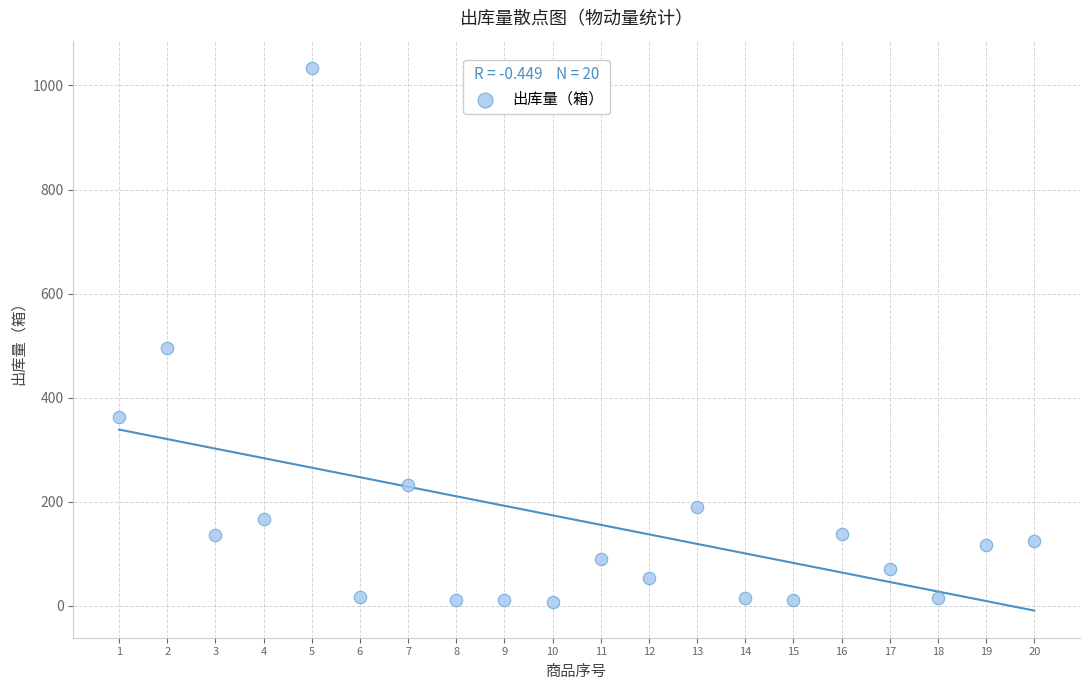

What Y value in the scatter plot is closest to 520?

495